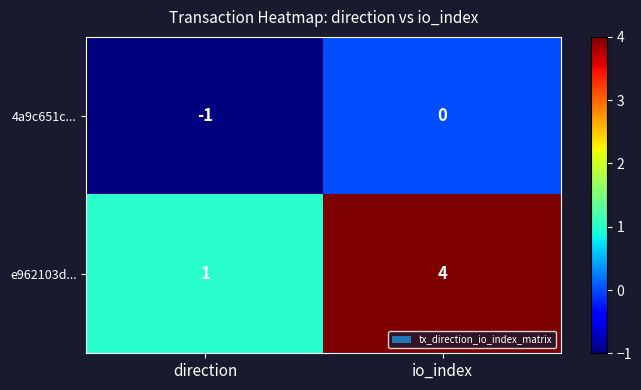

What is the smallest value displayed?

-1